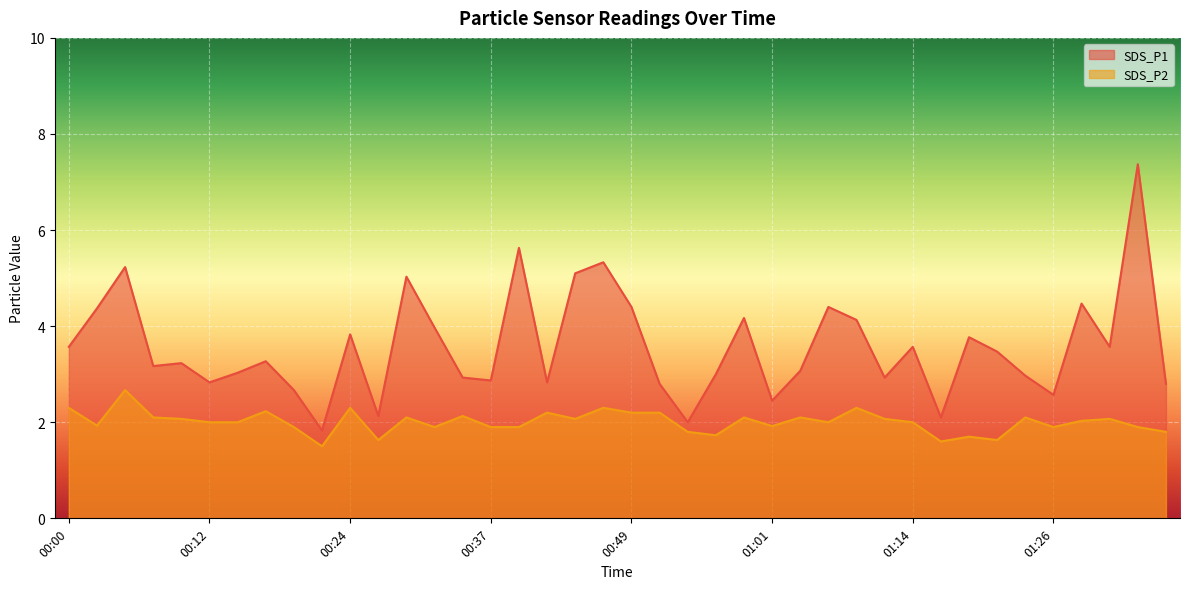

Does the chart display data point markers on the line(s)?

No